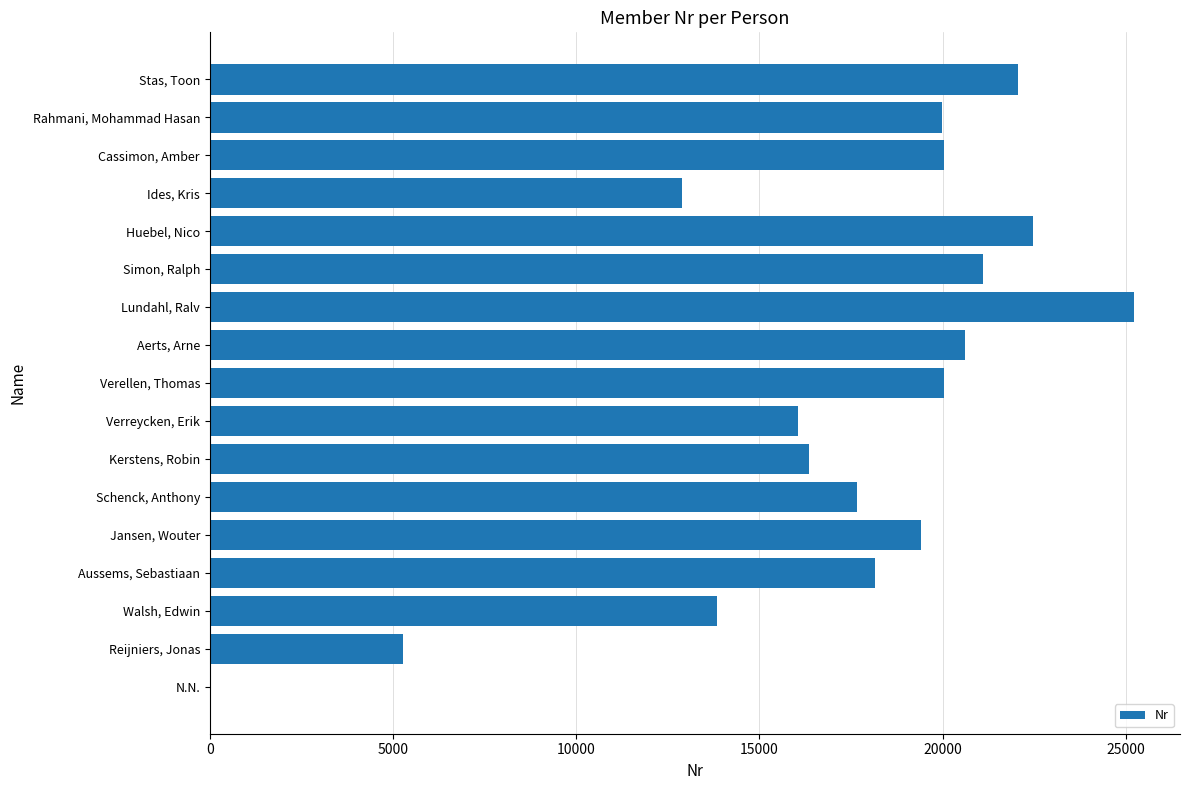

True or false: the data shows 5149 at Aussems, Sebastiaan.

False